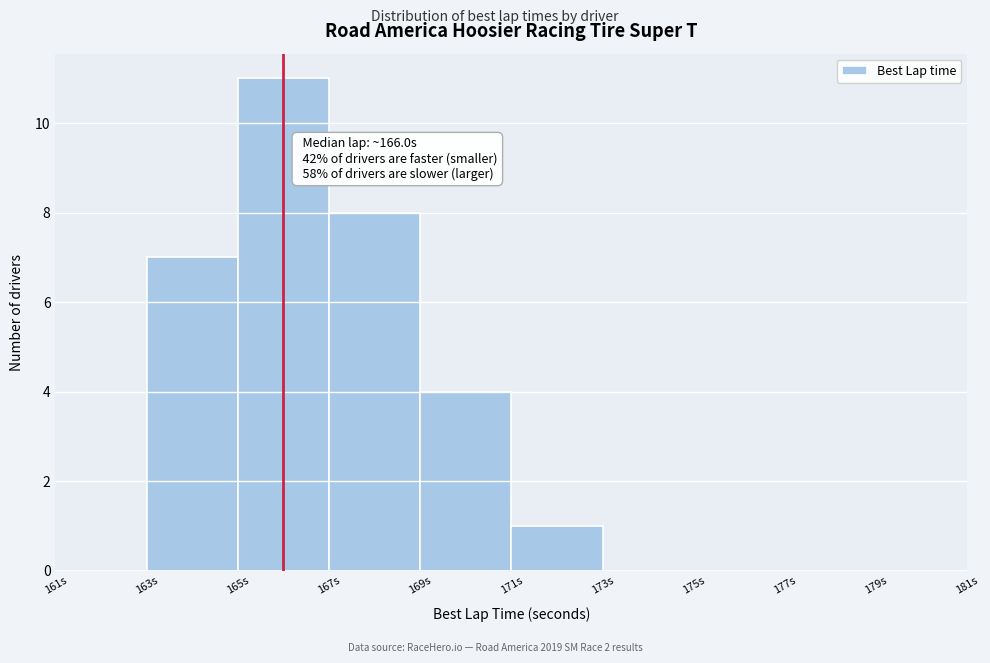

Over which range of the x-axis is the bar tallest?

165 to 167